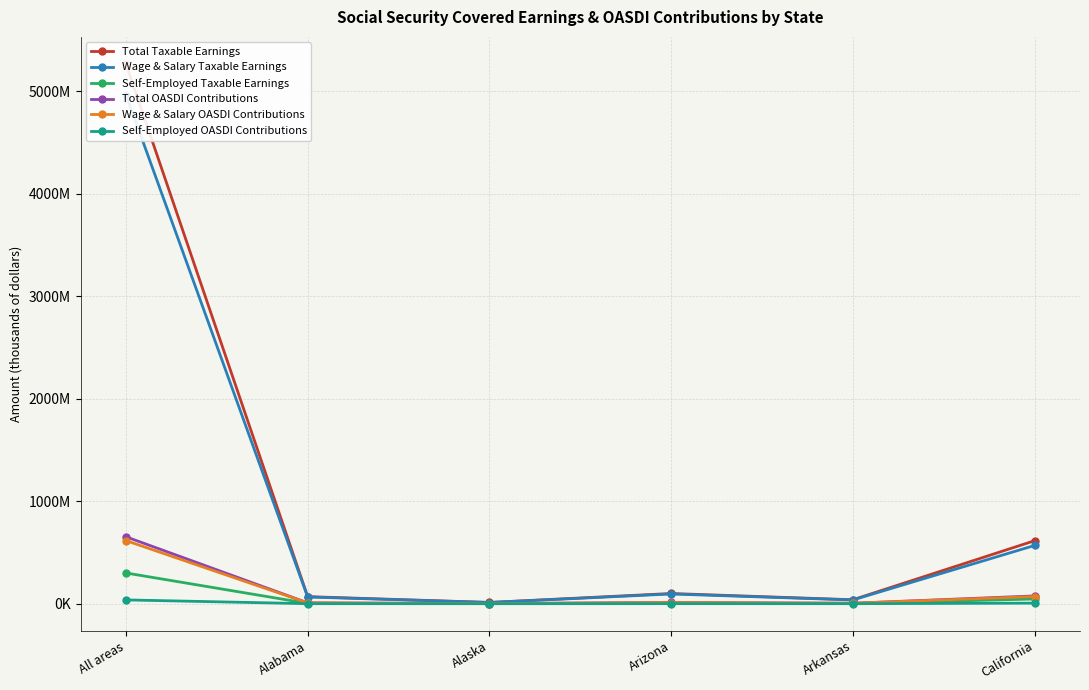

Reading left to right, what are all the values shown in this chart?

Total Taxable Earnings: All areas=5268753000	Alabama=69314175	Alaska=12704678	Arizona=99836234	Arkansas=38897071	California=614949822
Wage & Salary Taxable Earnings: All areas=4968706000	Alabama=65710242	Alaska=11825733	Arizona=95082274	Arkansas=36672335	California=568672474
Self-Employed Taxable Earnings: All areas=300047000	Alabama=3603933	Alaska=878946	Arizona=4753960	Arkansas=2224736	California=46277347
Total OASDI Contributions: All areas=653325372	Alabama=8594958	Alaska=1575380	Arizona=12379693	Arkansas=4823237	California=76253778
Wage & Salary OASDI Contributions: All areas=616119544	Alabama=8148070	Alaska=1466391	Arizona=11790202	Arkansas=4547370	California=70515387
Self-Employed OASDI Contributions: All areas=37205828	Alabama=446888	Alaska=108989	Arizona=589491	Arkansas=275867	California=5738391